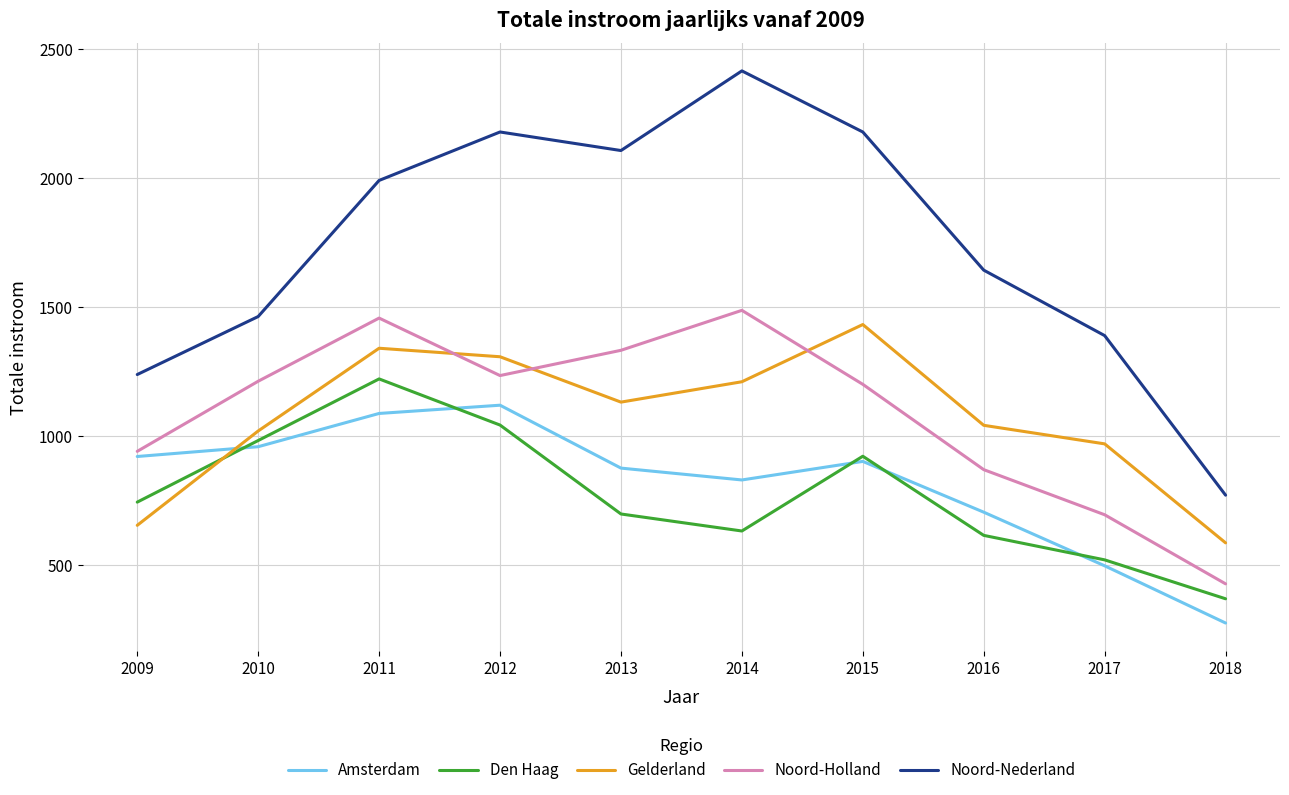

Which series has the largest total across all categories?

Noord-Nederland